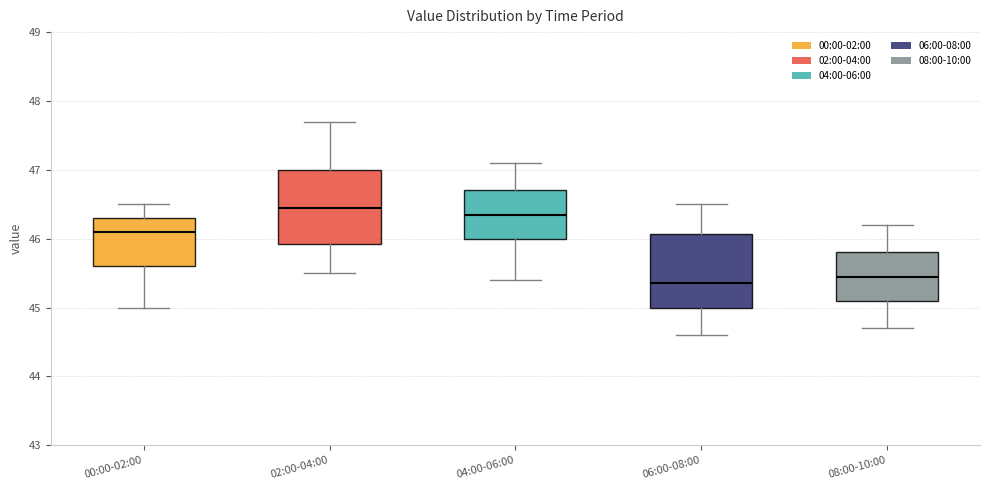

Where is the lower edge of the box for 02:00-04:00 on the y-axis? The values are not printed on the chart, so give them approximately, as read against the axis.

45.9